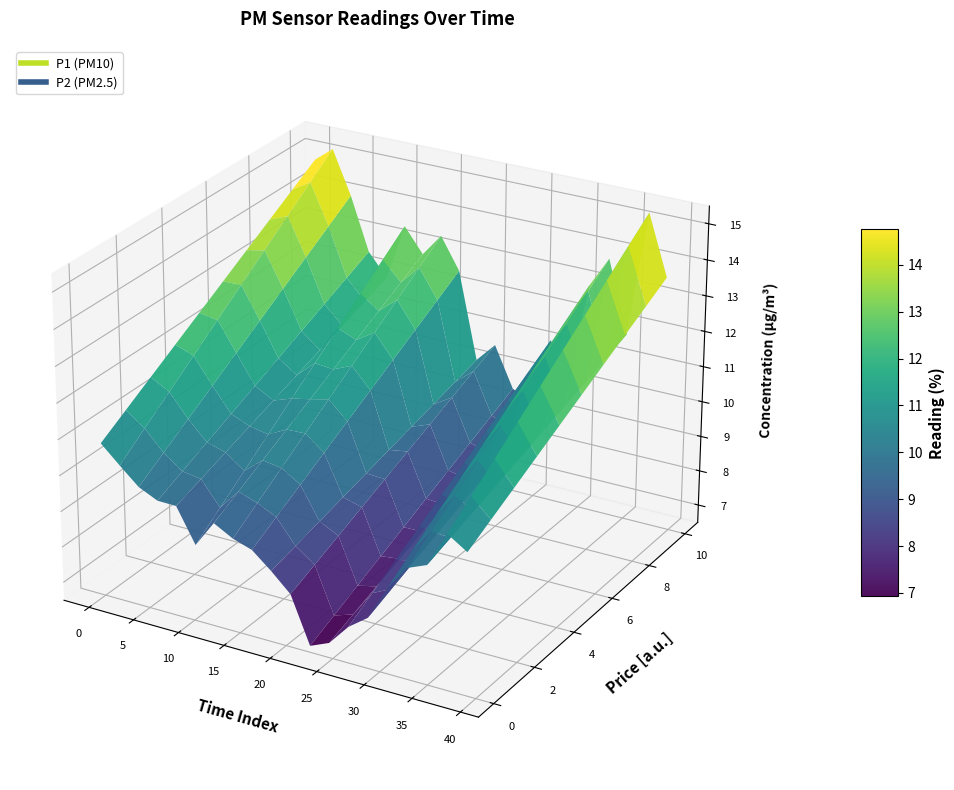

Reading left to right, what are all the values shown in this chart?

P1: 14.8	15.1	15.3	13.1	14.2	12.2	12.7	11.5	11.3	14.1	14.4	10.8	12.0	14.4	12.9	14.3	12.2	13.0	11.1	8.9	12.8	8.7	10.3	8.9	9.7	8.9	9.6	11.8	9.3	10.7	10.6	13.6	13.7	13.8	13.1	11.6	13.6	15.4	16.2	13.6
P2: 10.8	10.3	10.3	10.1	9.9	9.4	9.7	9.1	9.5	9.8	8.6	8.6	9.2	9.7	9.0	9.3	8.6	9.4	9.3	7.5	9.4	6.7	7.3	6.2	7.1	6.8	6.9	7.8	7.9	7.9	8.1	9.1	9.4	9.6	9.5	9.8	10.3	10.8	11.5	10.4